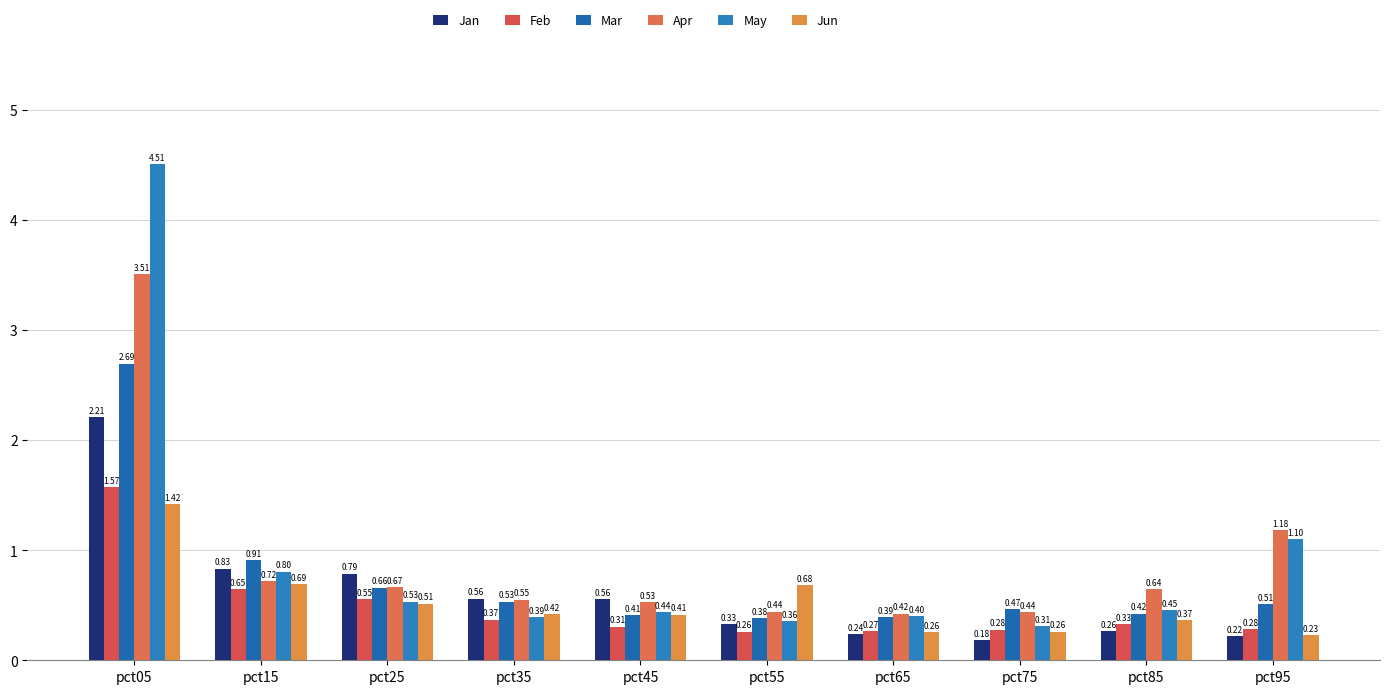

Are the bars grouped side by side (vs. stacked)?

Yes